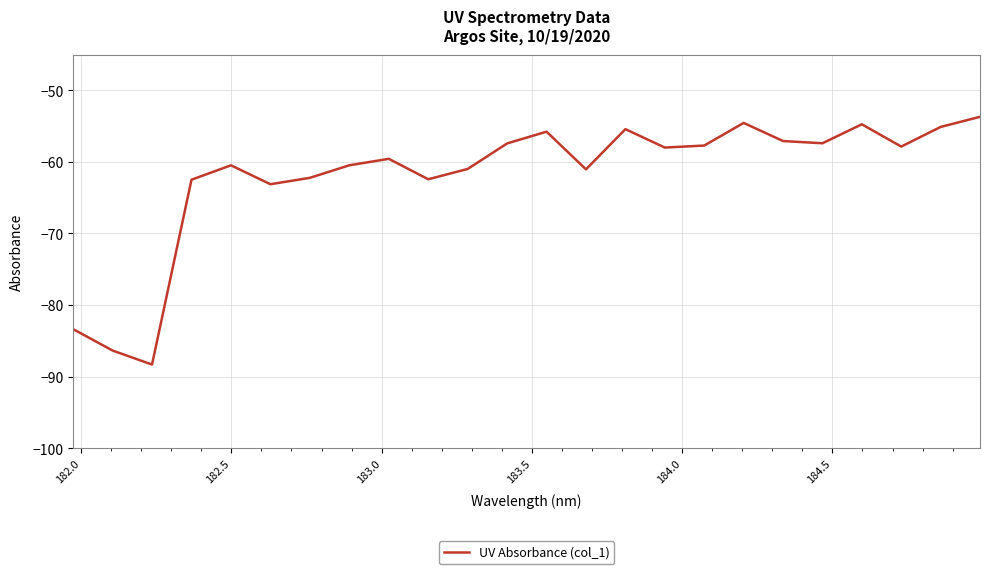

What is the minimum value shown in the chart?

-88.3